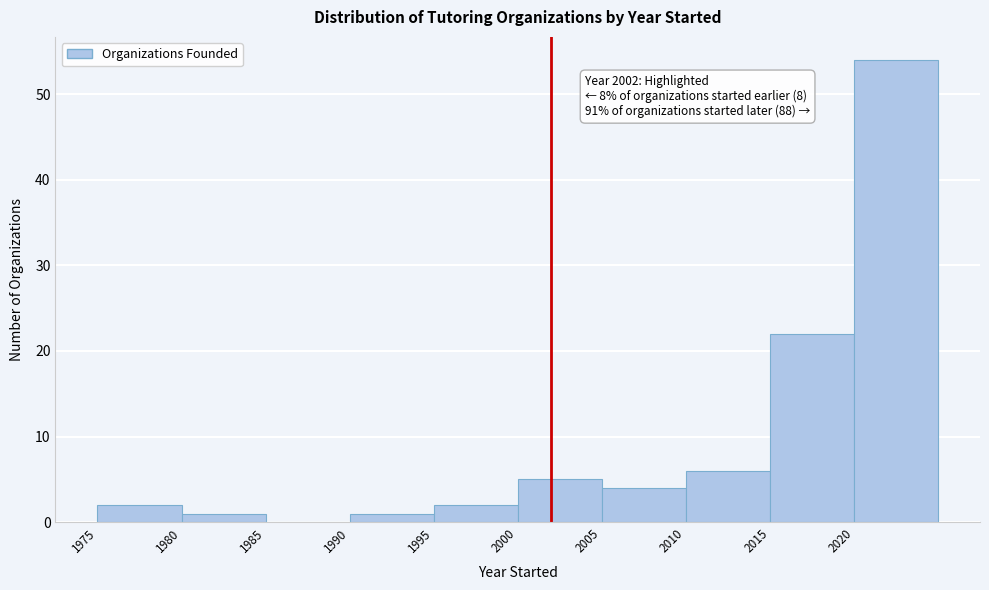

Over which range of the x-axis is the bar tallest?

2020 to 2025